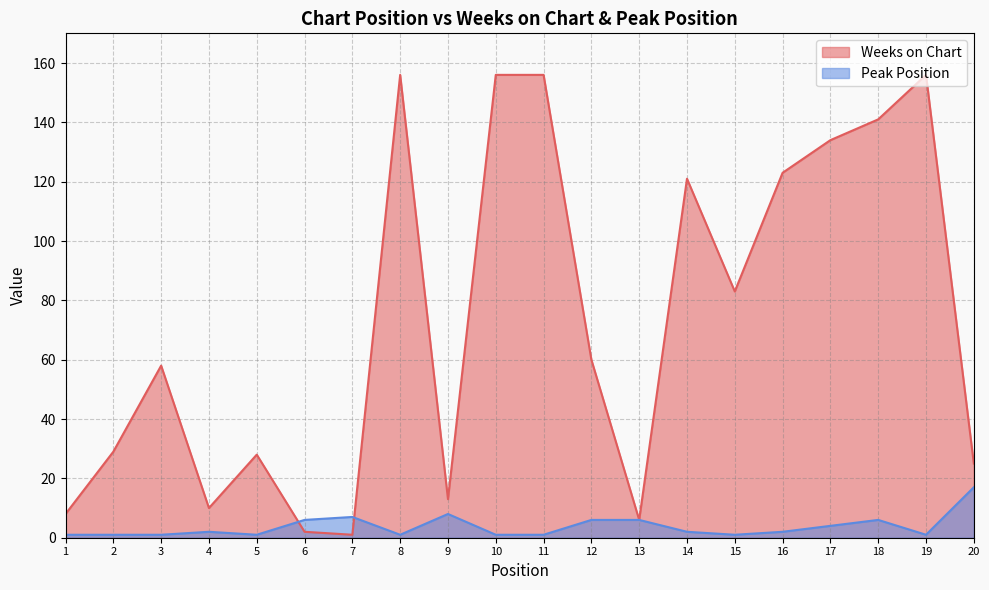

What are all the series names shown in the legend?

Weeks on Chart, Peak Position